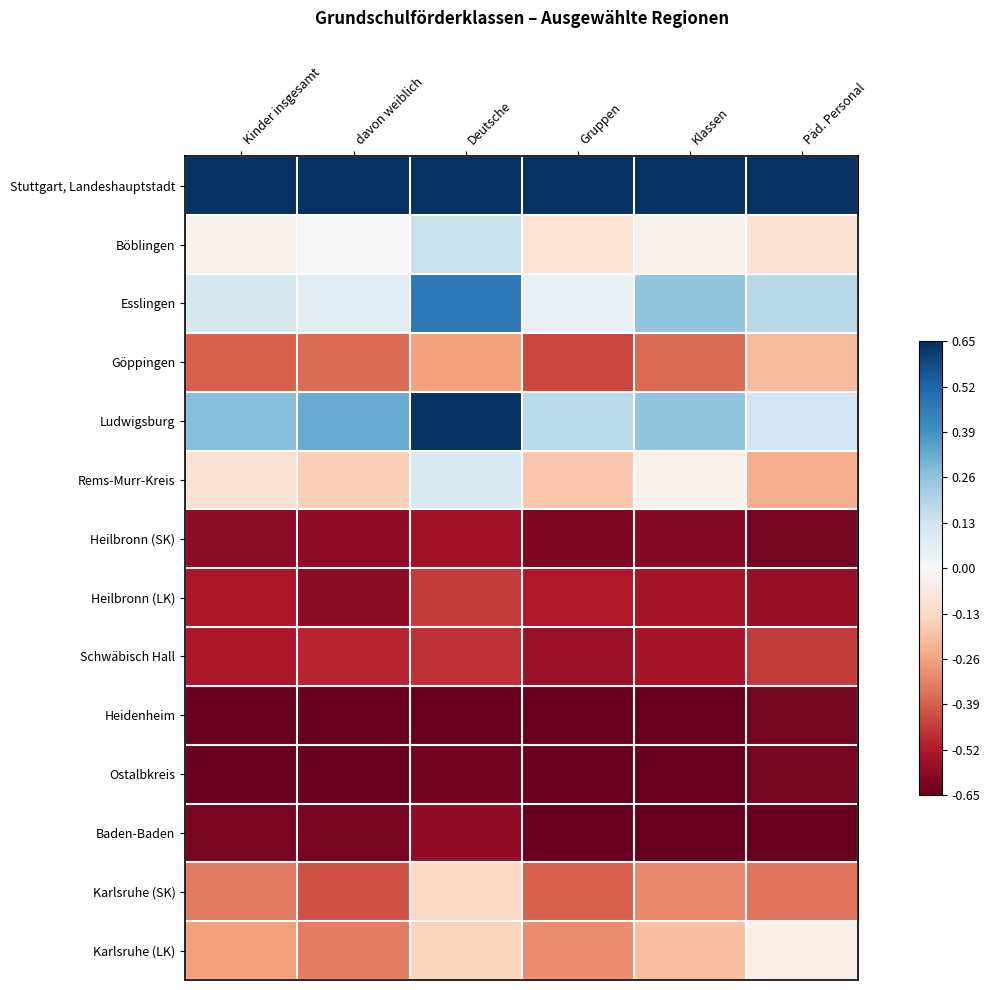

Reading right to left, extract all data points from this chart.

Stuttgart, Landeshauptstadt: Päd. Personal=1.0	Klassen=1.0	Gruppen=1.0	Deutsche=1.0	davon weiblich=1.0	Kinder insgesamt=1.0
Böblingen: Päd. Personal=-0.1	Klassen=-0.0	Gruppen=-0.1	Deutsche=0.2	davon weiblich=0.0	Kinder insgesamt=-0.0
Esslingen: Päd. Personal=0.3	Klassen=0.4	Gruppen=0.1	Deutsche=0.7	davon weiblich=0.1	Kinder insgesamt=0.2
Göppingen: Päd. Personal=-0.3	Klassen=-0.6	Gruppen=-0.7	Deutsche=-0.4	davon weiblich=-0.6	Kinder insgesamt=-0.6
Ludwigsburg: Päd. Personal=0.2	Klassen=0.4	Gruppen=0.3	Deutsche=1.0	davon weiblich=0.5	Kinder insgesamt=0.4
Rems-Murr-Kreis: Päd. Personal=-0.4	Klassen=-0.0	Gruppen=-0.3	Deutsche=0.2	davon weiblich=-0.2	Kinder insgesamt=-0.2
Heilbronn (SK): Päd. Personal=-1.0	Klassen=-0.9	Gruppen=-0.9	Deutsche=-0.8	davon weiblich=-0.9	Kinder insgesamt=-0.9
Heilbronn (LK): Päd. Personal=-0.9	Klassen=-0.8	Gruppen=-0.8	Deutsche=-0.7	davon weiblich=-0.9	Kinder insgesamt=-0.8
Schwäbisch Hall: Päd. Personal=-0.7	Klassen=-0.8	Gruppen=-0.9	Deutsche=-0.7	davon weiblich=-0.8	Kinder insgesamt=-0.8
Heidenheim: Päd. Personal=-1.0	Klassen=-1.0	Gruppen=-1.0	Deutsche=-1.0	davon weiblich=-1.0	Kinder insgesamt=-1.0
Ostalbkreis: Päd. Personal=-1.0	Klassen=-1.0	Gruppen=-1.0	Deutsche=-1.0	davon weiblich=-1.0	Kinder insgesamt=-1.0
Baden-Baden: Päd. Personal=-1.0	Klassen=-1.0	Gruppen=-1.0	Deutsche=-0.9	davon weiblich=-1.0	Kinder insgesamt=-1.0
Karlsruhe (SK): Päd. Personal=-0.5	Klassen=-0.5	Gruppen=-0.6	Deutsche=-0.2	davon weiblich=-0.6	Kinder insgesamt=-0.5
Karlsruhe (LK): Päd. Personal=-0.1	Klassen=-0.3	Gruppen=-0.5	Deutsche=-0.2	davon weiblich=-0.5	Kinder insgesamt=-0.4